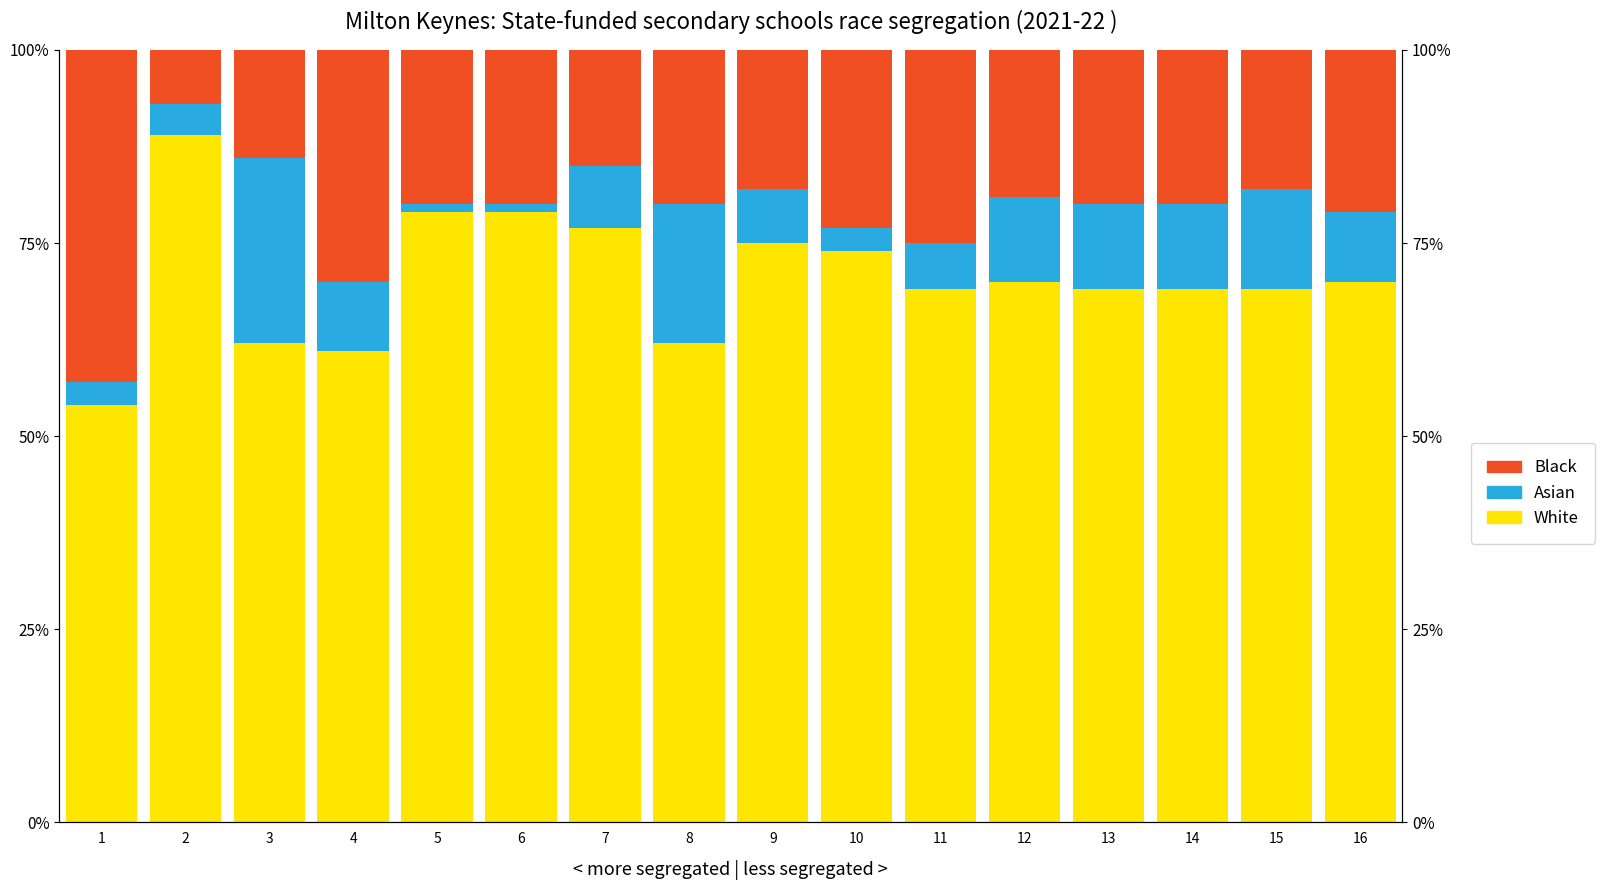

Rank the categories by Black value from highest to lowest.

1, 4, 11, 10, 16, 5, 6, 8, 13, 14, 12, 9, 15, 7, 3, 2